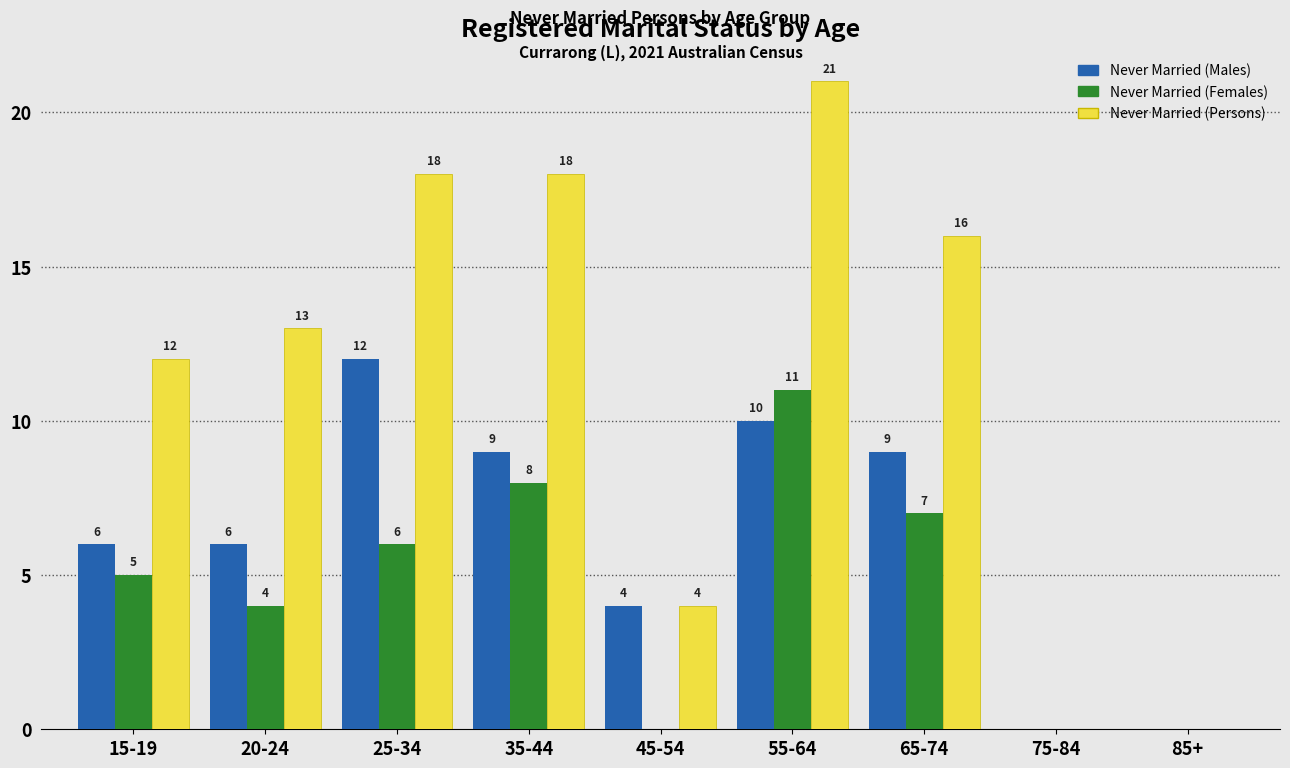

Reading right to left, transcribe all the data shown in this chart.

Never Married (Males): 85+=0	75-84=0	65-74=9	55-64=10	45-54=4	35-44=9	25-34=12	20-24=6	15-19=6
Never Married (Females): 85+=0	75-84=0	65-74=7	55-64=11	45-54=0	35-44=8	25-34=6	20-24=4	15-19=5
Never Married (Persons): 85+=0	75-84=0	65-74=16	55-64=21	45-54=4	35-44=18	25-34=18	20-24=13	15-19=12